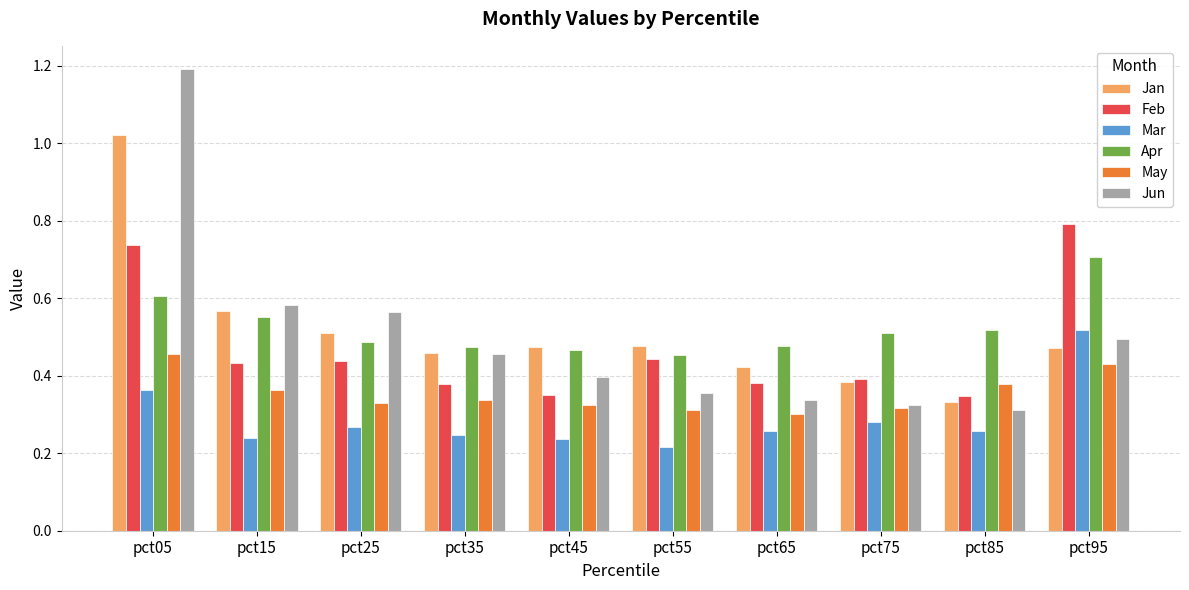

Count the Feb values in the range 0 to 1.

10